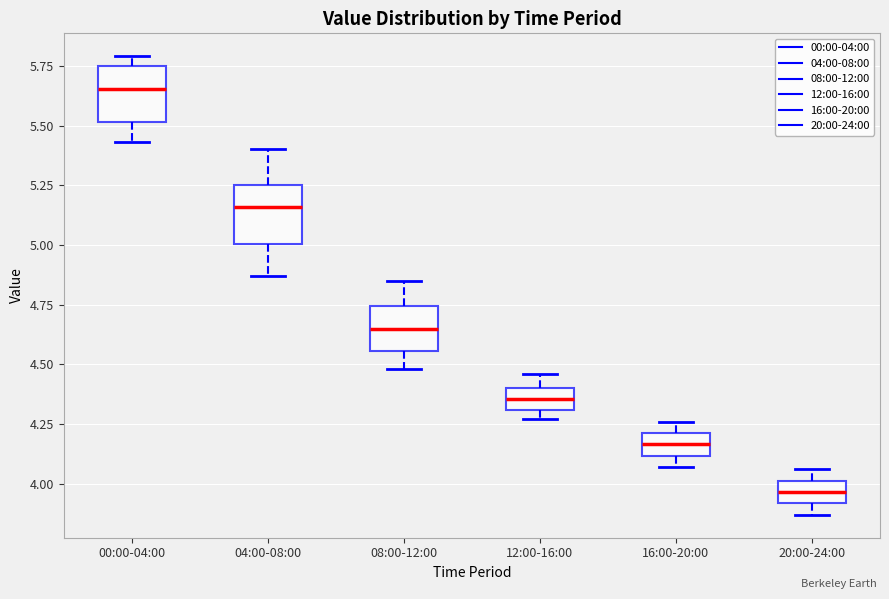

Reading left to right, transcribe this box plot: for each box, give where its median line is, the range the box spans, and where its two whiskers end, as read against the y-axis. The values are not printed on the chart, so give them approximately, as read against the axis.

00:00-04:00: median 5.65, box 5.50 to 5.75, whiskers 5.45 to 5.80
04:00-08:00: median 5.15, box 5.00 to 5.25, whiskers 4.85 to 5.40
08:00-12:00: median 4.65, box 4.55 to 4.75, whiskers 4.50 to 4.85
12:00-16:00: median 4.35, box 4.30 to 4.40, whiskers 4.25 to 4.45
16:00-20:00: median 4.15, box 4.10 to 4.20, whiskers 4.05 to 4.25
20:00-24:00: median 3.95, box 3.90 to 4.00, whiskers 3.85 to 4.05